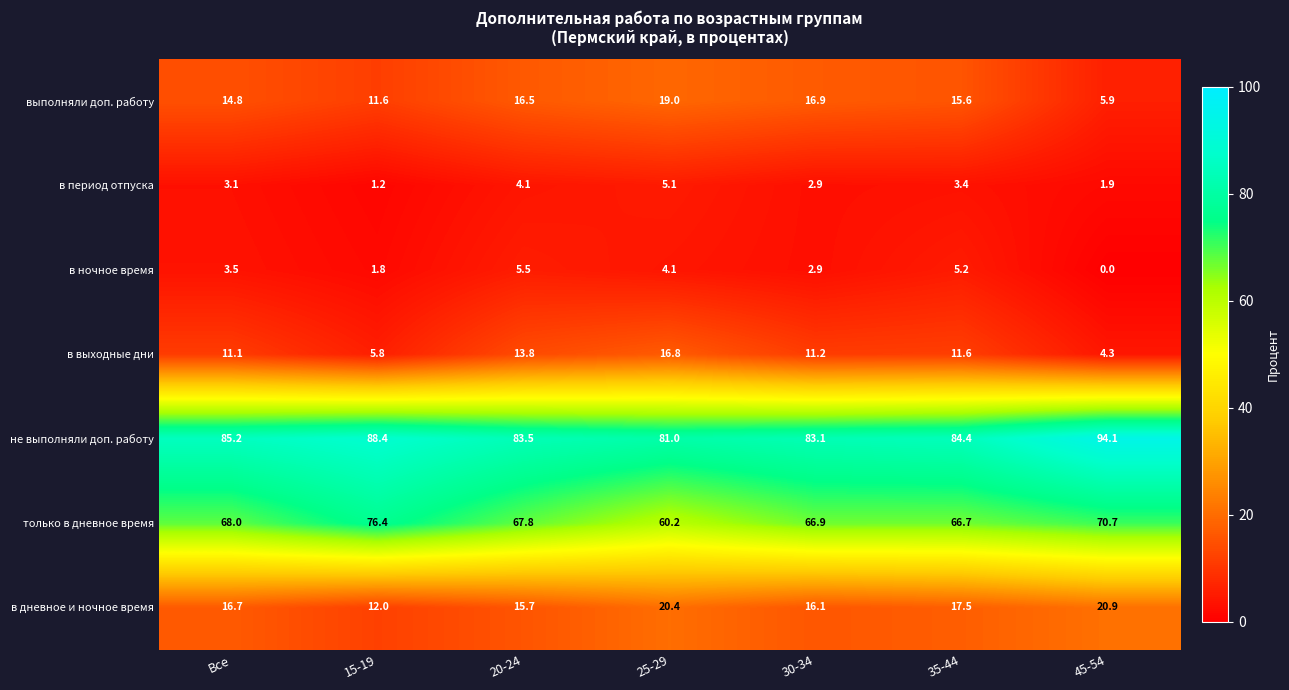

At which category is the sum across all series the highest?

20-24